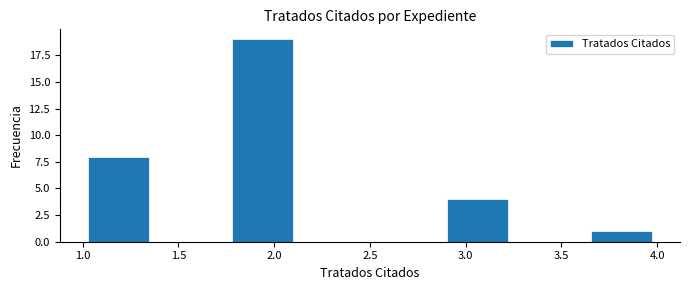

Which range on the x-axis has the tallest bar?

1.750 to 2.125